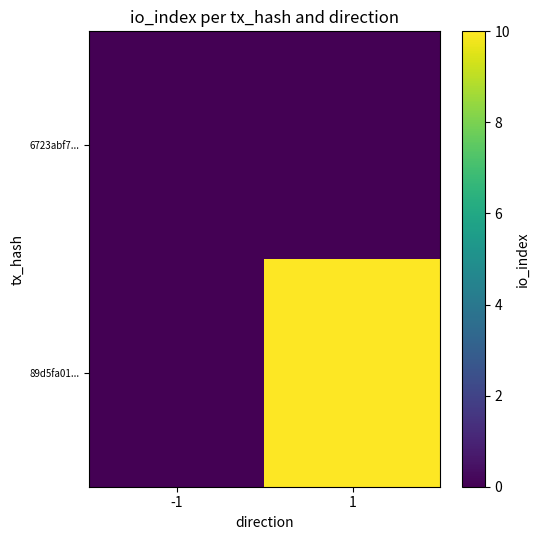

Reading right to left, transcribe all the data shown in this chart.

6723abf7...: 1=0	-1=0
89d5fa01...: 1=10	-1=0